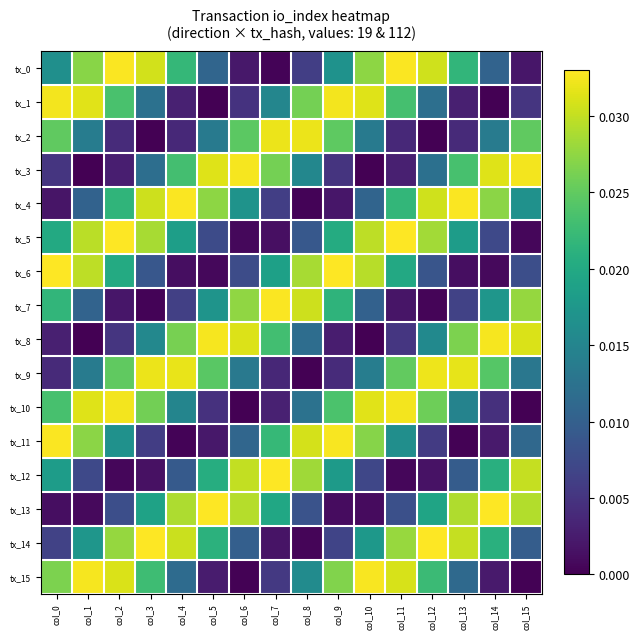

Reading left to right, transcribe all the data shown in this chart.

tx_0: col_0=0.0	col_1=0.0	col_2=0.0	col_3=0.0	col_4=0.0	col_5=0.0	col_6=0.0	col_7=0.0	col_8=0.0	col_9=0.0	col_10=0.0	col_11=0.0	col_12=0.0	col_13=0.0	col_14=0.0	col_15=0.0
tx_1: col_0=0.0	col_1=0.0	col_2=0.0	col_3=0.0	col_4=0.0	col_5=0.0	col_6=0.0	col_7=0.0	col_8=0.0	col_9=0.0	col_10=0.0	col_11=0.0	col_12=0.0	col_13=0.0	col_14=0.0	col_15=0.0
tx_2: col_0=0.0	col_1=0.0	col_2=0.0	col_3=0.0	col_4=0.0	col_5=0.0	col_6=0.0	col_7=0.0	col_8=0.0	col_9=0.0	col_10=0.0	col_11=0.0	col_12=0.0	col_13=0.0	col_14=0.0	col_15=0.0
tx_3: col_0=0.0	col_1=0.0	col_2=0.0	col_3=0.0	col_4=0.0	col_5=0.0	col_6=0.0	col_7=0.0	col_8=0.0	col_9=0.0	col_10=0.0	col_11=0.0	col_12=0.0	col_13=0.0	col_14=0.0	col_15=0.0
tx_4: col_0=0.0	col_1=0.0	col_2=0.0	col_3=0.0	col_4=0.0	col_5=0.0	col_6=0.0	col_7=0.0	col_8=0.0	col_9=0.0	col_10=0.0	col_11=0.0	col_12=0.0	col_13=0.0	col_14=0.0	col_15=0.0
tx_5: col_0=0.0	col_1=0.0	col_2=0.0	col_3=0.0	col_4=0.0	col_5=0.0	col_6=0.0	col_7=0.0	col_8=0.0	col_9=0.0	col_10=0.0	col_11=0.0	col_12=0.0	col_13=0.0	col_14=0.0	col_15=0.0
tx_6: col_0=0.0	col_1=0.0	col_2=0.0	col_3=0.0	col_4=0.0	col_5=0.0	col_6=0.0	col_7=0.0	col_8=0.0	col_9=0.0	col_10=0.0	col_11=0.0	col_12=0.0	col_13=0.0	col_14=0.0	col_15=0.0
tx_7: col_0=0.0	col_1=0.0	col_2=0.0	col_3=0.0	col_4=0.0	col_5=0.0	col_6=0.0	col_7=0.0	col_8=0.0	col_9=0.0	col_10=0.0	col_11=0.0	col_12=0.0	col_13=0.0	col_14=0.0	col_15=0.0
tx_8: col_0=0.0	col_1=0.0	col_2=0.0	col_3=0.0	col_4=0.0	col_5=0.0	col_6=0.0	col_7=0.0	col_8=0.0	col_9=0.0	col_10=0.0	col_11=0.0	col_12=0.0	col_13=0.0	col_14=0.0	col_15=0.0
tx_9: col_0=0.0	col_1=0.0	col_2=0.0	col_3=0.0	col_4=0.0	col_5=0.0	col_6=0.0	col_7=0.0	col_8=0.0	col_9=0.0	col_10=0.0	col_11=0.0	col_12=0.0	col_13=0.0	col_14=0.0	col_15=0.0
tx_10: col_0=0.0	col_1=0.0	col_2=0.0	col_3=0.0	col_4=0.0	col_5=0.0	col_6=0.0	col_7=0.0	col_8=0.0	col_9=0.0	col_10=0.0	col_11=0.0	col_12=0.0	col_13=0.0	col_14=0.0	col_15=0.0
tx_11: col_0=0.0	col_1=0.0	col_2=0.0	col_3=0.0	col_4=0.0	col_5=0.0	col_6=0.0	col_7=0.0	col_8=0.0	col_9=0.0	col_10=0.0	col_11=0.0	col_12=0.0	col_13=0.0	col_14=0.0	col_15=0.0
tx_12: col_0=0.0	col_1=0.0	col_2=0.0	col_3=0.0	col_4=0.0	col_5=0.0	col_6=0.0	col_7=0.0	col_8=0.0	col_9=0.0	col_10=0.0	col_11=0.0	col_12=0.0	col_13=0.0	col_14=0.0	col_15=0.0
tx_13: col_0=0.0	col_1=0.0	col_2=0.0	col_3=0.0	col_4=0.0	col_5=0.0	col_6=0.0	col_7=0.0	col_8=0.0	col_9=0.0	col_10=0.0	col_11=0.0	col_12=0.0	col_13=0.0	col_14=0.0	col_15=0.0
tx_14: col_0=0.0	col_1=0.0	col_2=0.0	col_3=0.0	col_4=0.0	col_5=0.0	col_6=0.0	col_7=0.0	col_8=0.0	col_9=0.0	col_10=0.0	col_11=0.0	col_12=0.0	col_13=0.0	col_14=0.0	col_15=0.0
tx_15: col_0=0.0	col_1=0.0	col_2=0.0	col_3=0.0	col_4=0.0	col_5=0.0	col_6=0.0	col_7=0.0	col_8=0.0	col_9=0.0	col_10=0.0	col_11=0.0	col_12=0.0	col_13=0.0	col_14=0.0	col_15=0.0